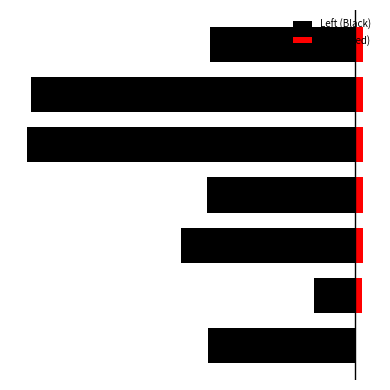

What is the sum of the Right (Red) values at 2 and 0?

1.2